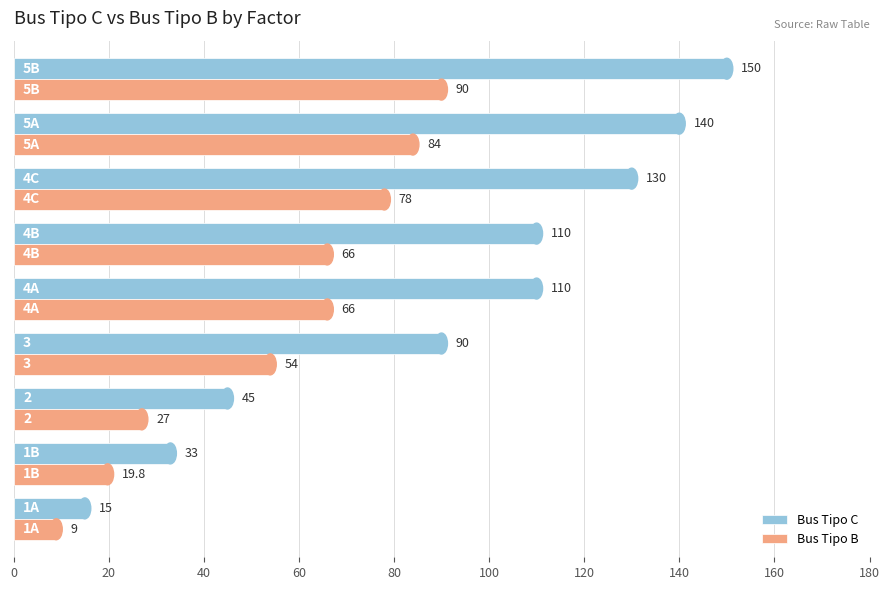

What is the greatest value displayed?

150.0